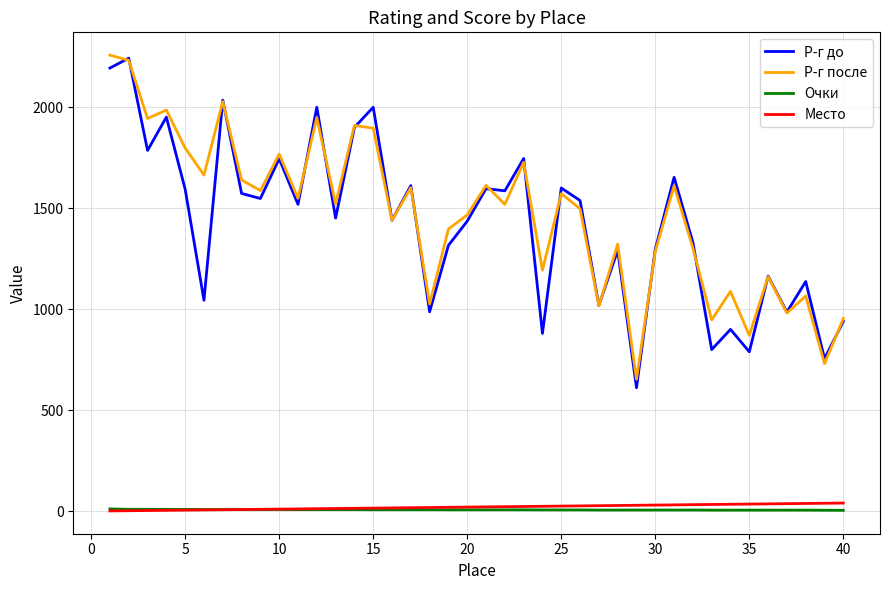

True or false: Р-г после and Очки cross at least once.

False